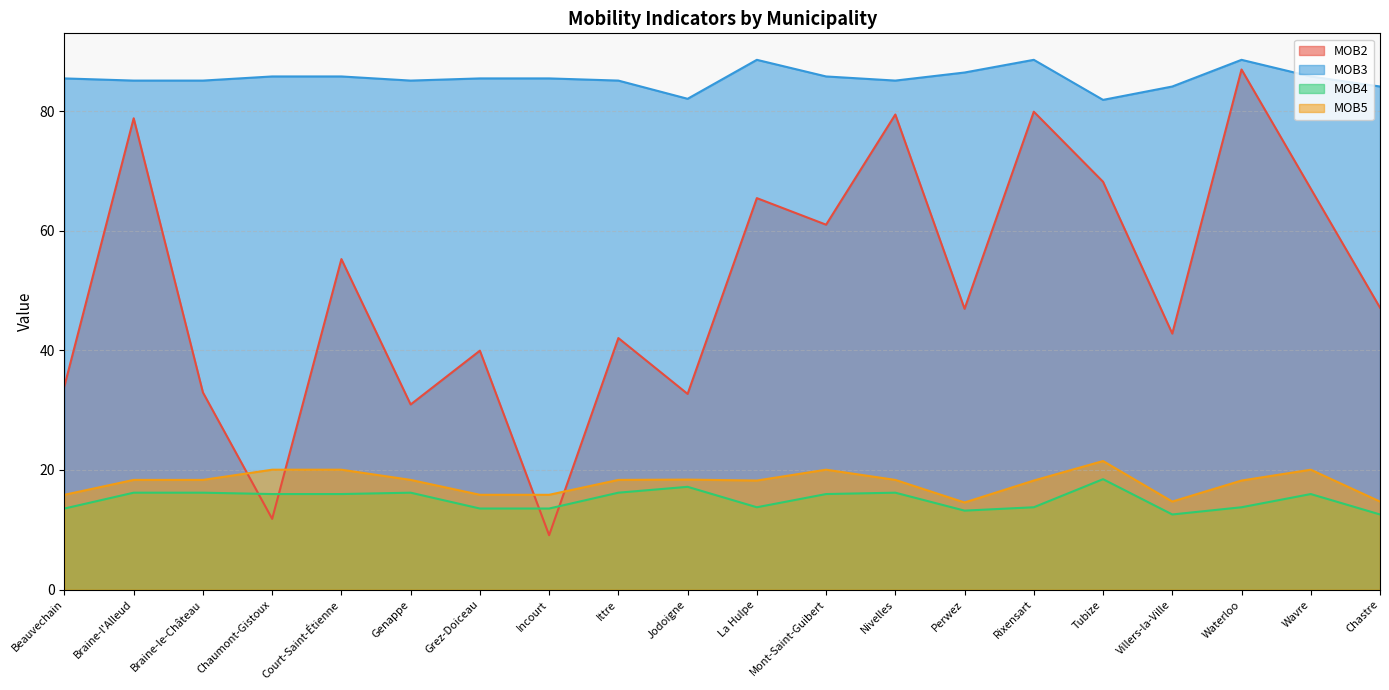

What is the value of the MOB2 point at the 13th from the left?

79.4